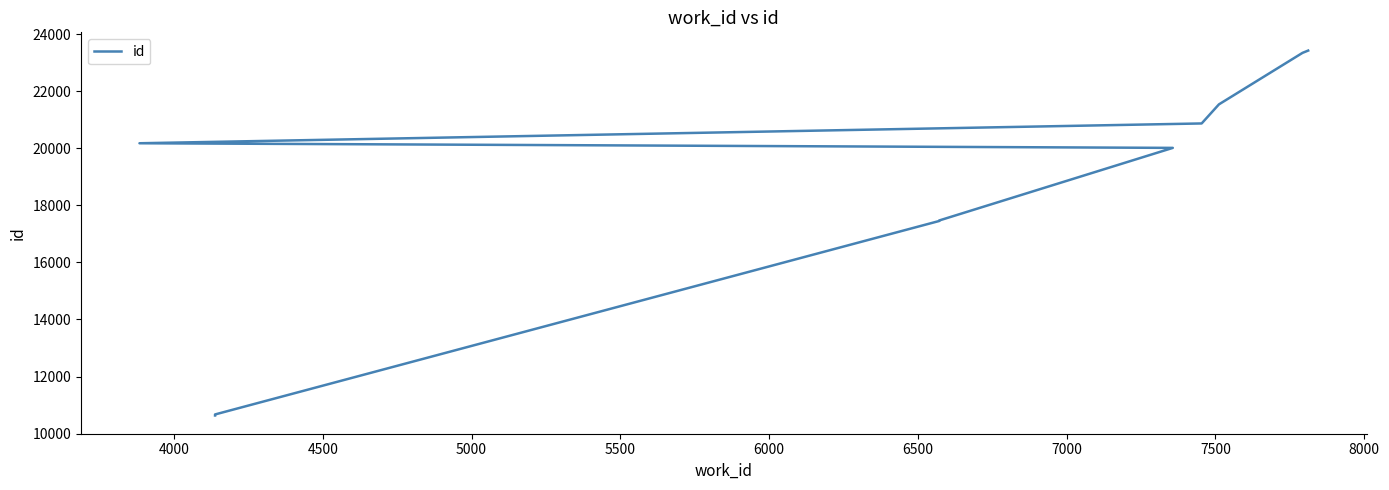

True or false: there are more than 0 points higher than both neighbors.

False